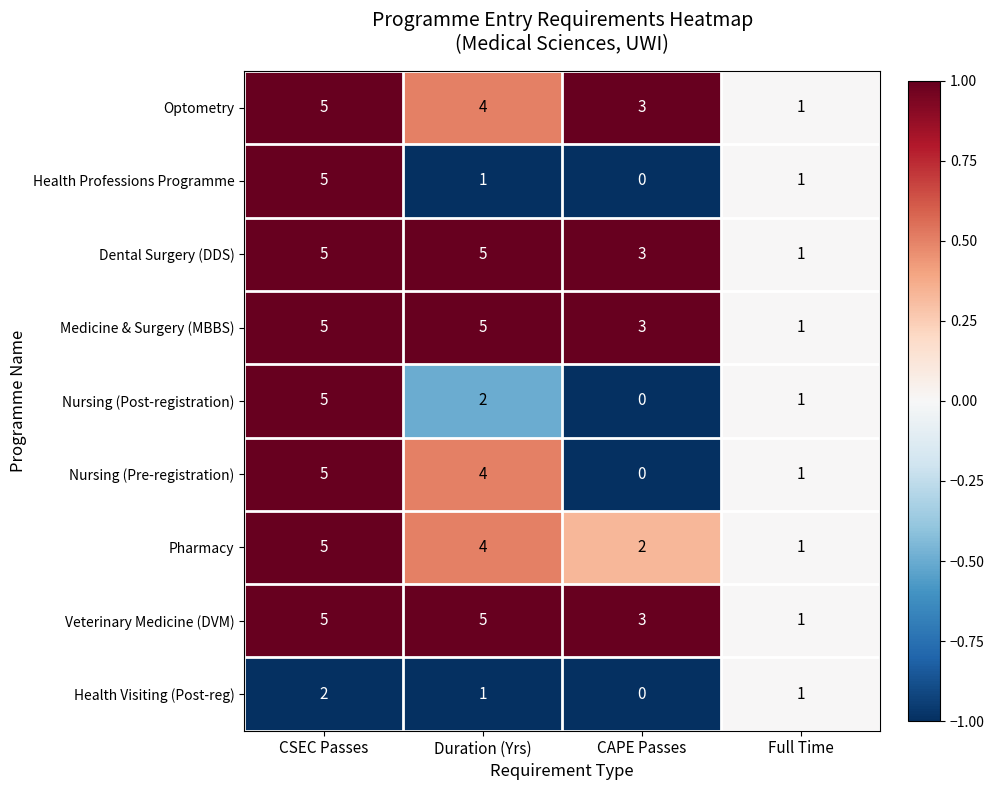

At which label is Nursing (Post-registration) closest to 2?

Duration (Yrs)